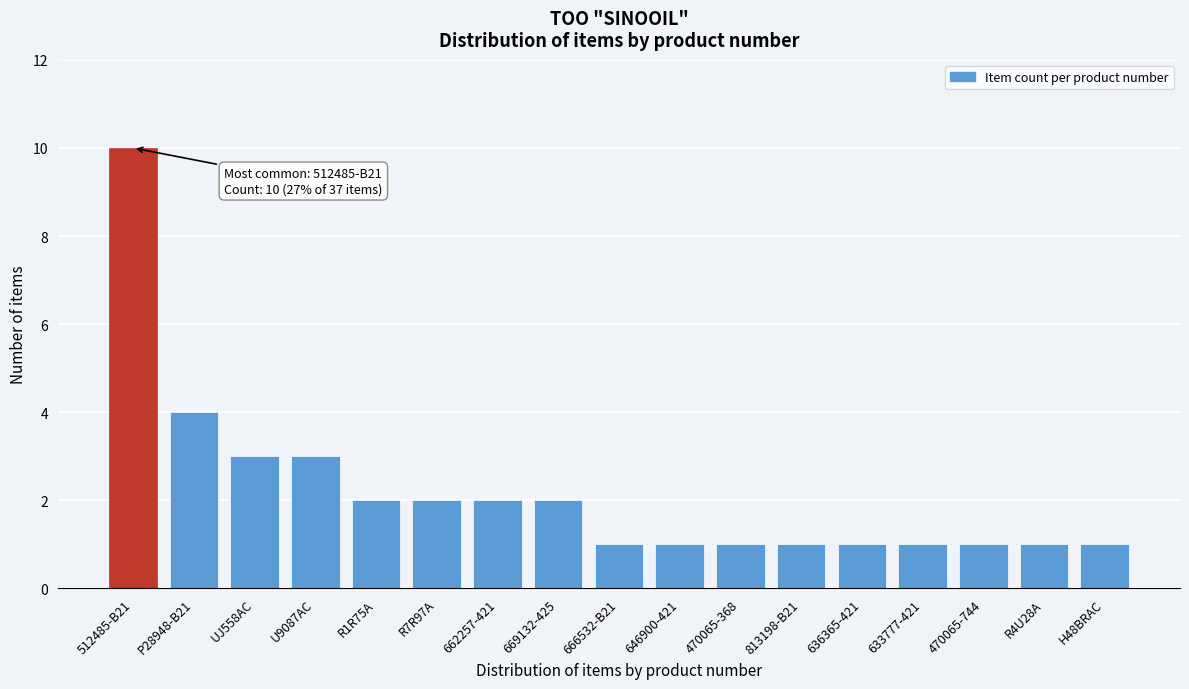

Reading right to left, extract all data points from this chart.

1	1	1	1	1	1	1	1	1	2	2	2	2	3	3	4	10